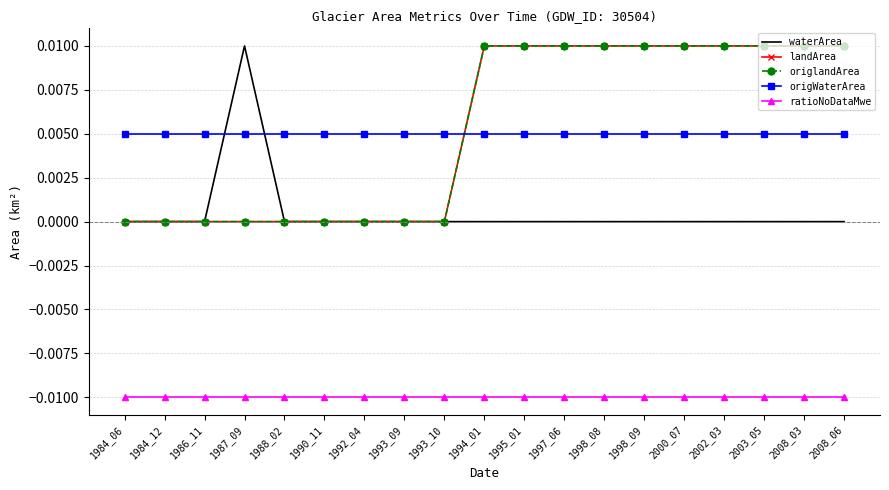

Is the value of origWaterArea at 1988_02 greater than the value of waterArea at 1994_01?

Yes